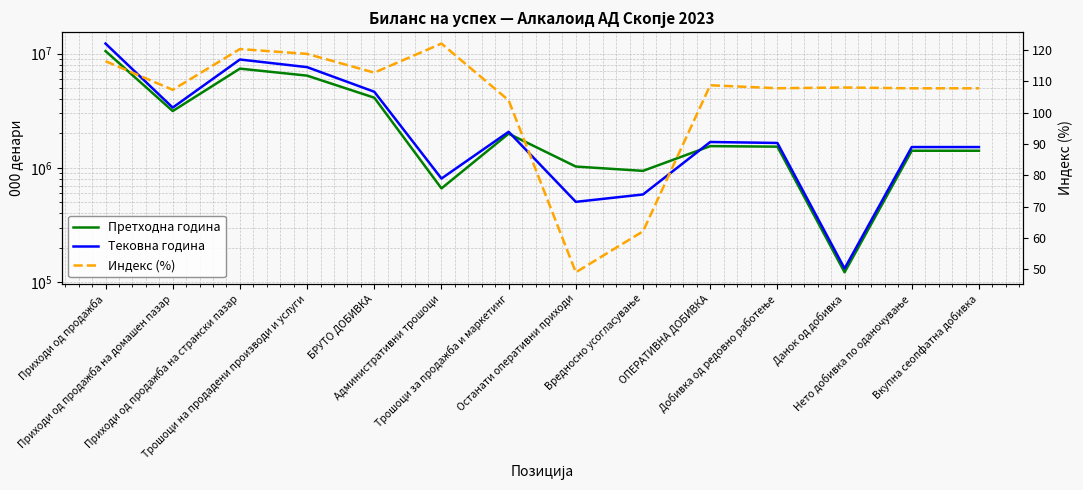

At which label does Индекс (%) first exceed 107?

Приходи од продажба